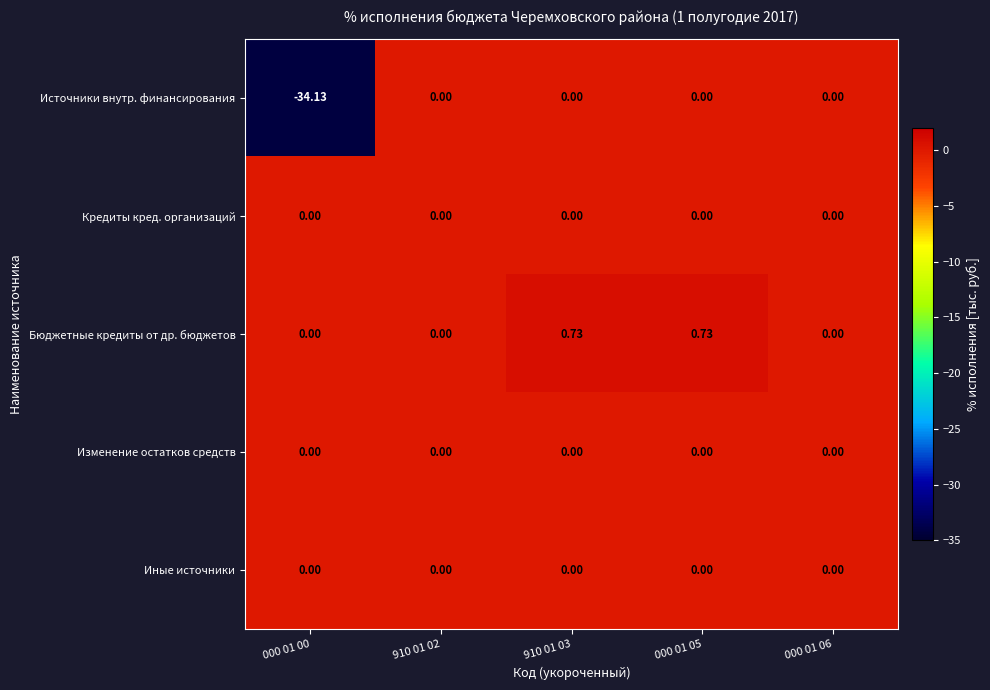

Which series changed the most between 910 01 02 and 910 01 03?

Бюджетные кредиты от др. бюджетов